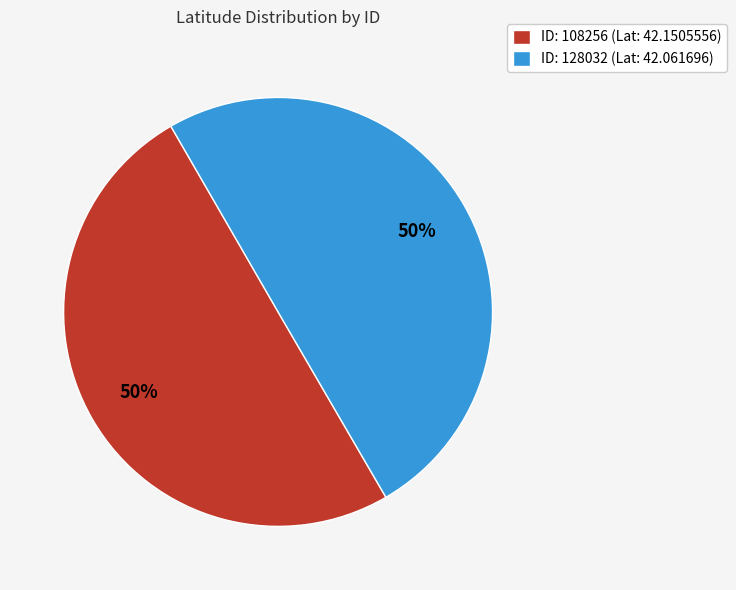

Is it true that ID: 108256 (Lat: 42.1505556) is 50% of the pie?

True